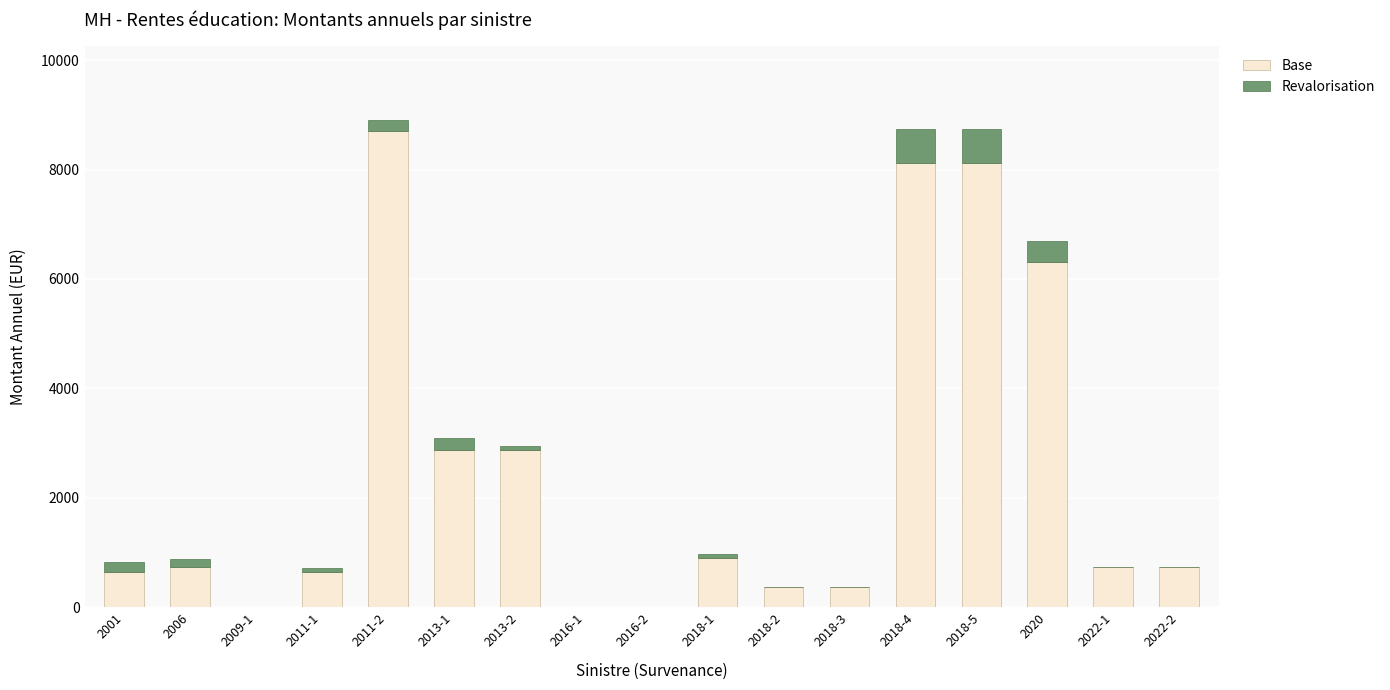

True or false: Base has a value of 738.3 at 2006.

True